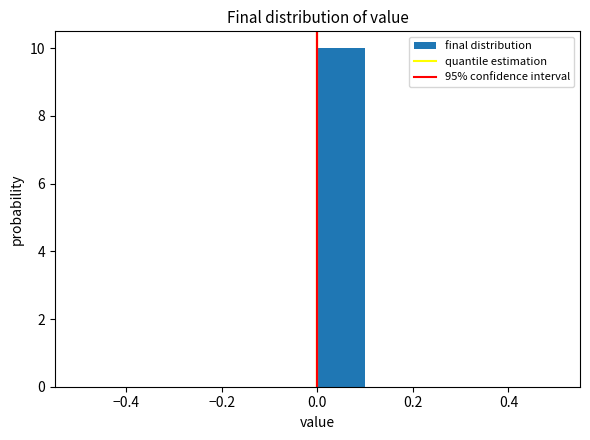

Reading left to right, list every bar in this chart as the range it spans on the x-axis followed by its height. The values are not printed on the chart, so give them approximately, as read against the axis.

-0.5 to -0.4: 0
-0.4 to -0.3: 0
-0.3 to -0.2: 0
-0.2 to -0.1: 0
-0.1 to 0.0: 0
0.0 to 0.1: 10
0.1 to 0.2: 0
0.2 to 0.3: 0
0.3 to 0.4: 0
0.4 to 0.5: 0